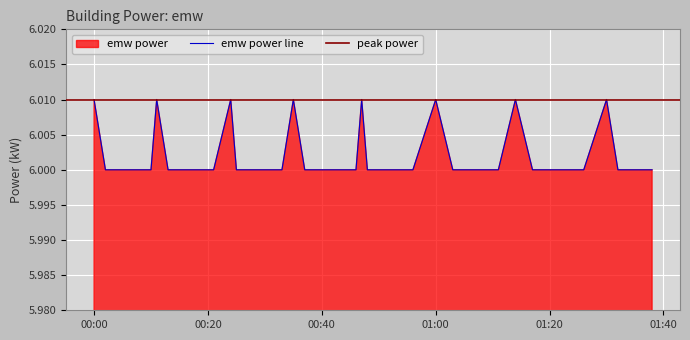

Is it true that emw power line equals 3.3 at 00:00?

False